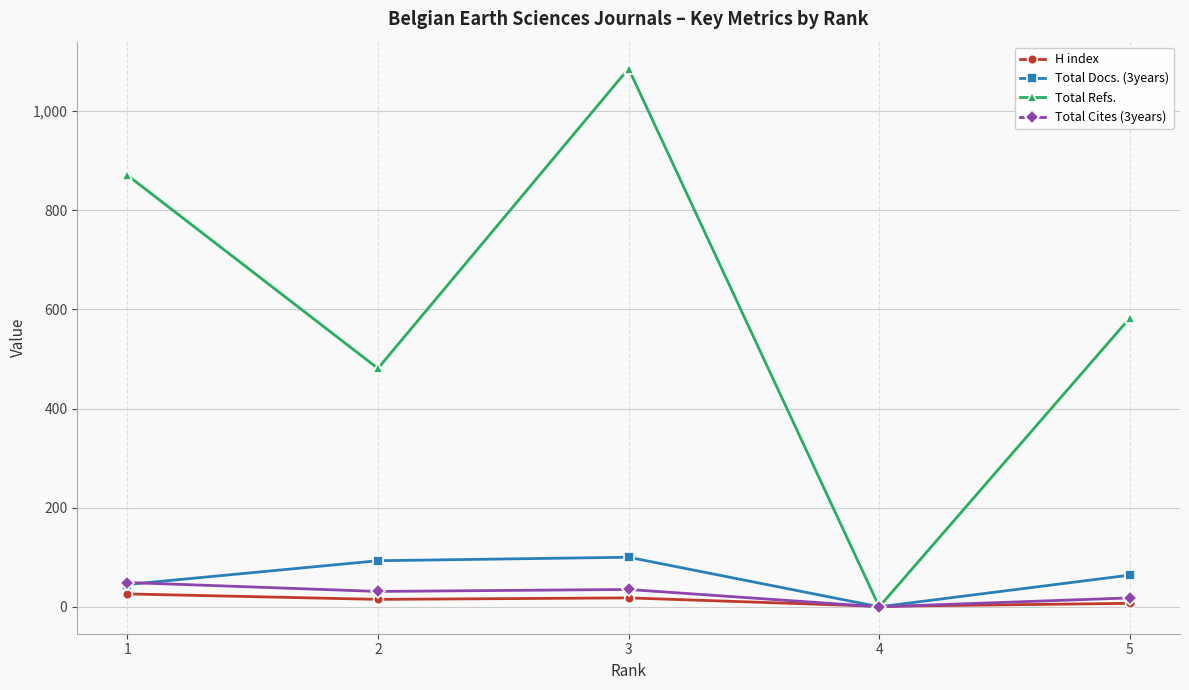

What is the maximum value shown in the chart?

1086